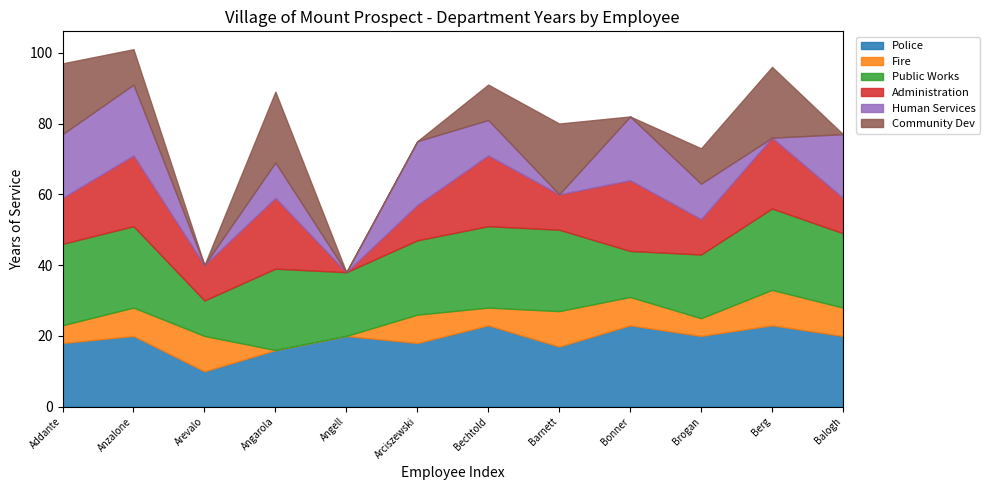

Count the number of categories in the chart.

12